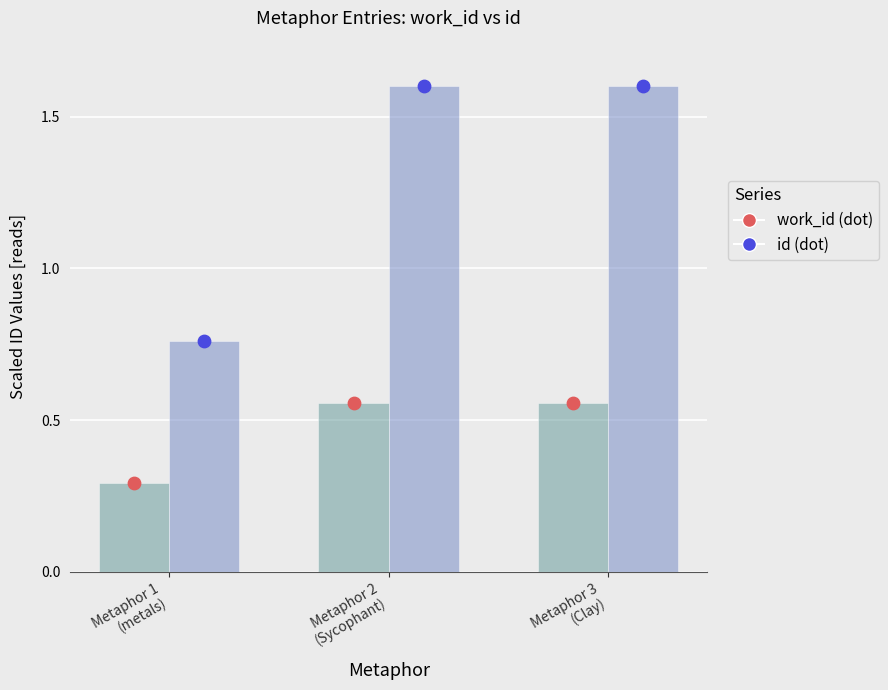

At how many categories does at least one series exceed 0?

3